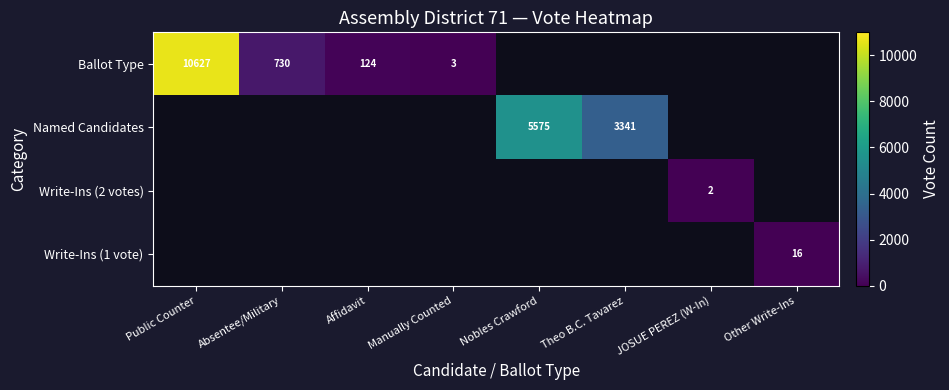

What is the sum of the Ballot Type values at Absentee/Military and Affidavit?

854